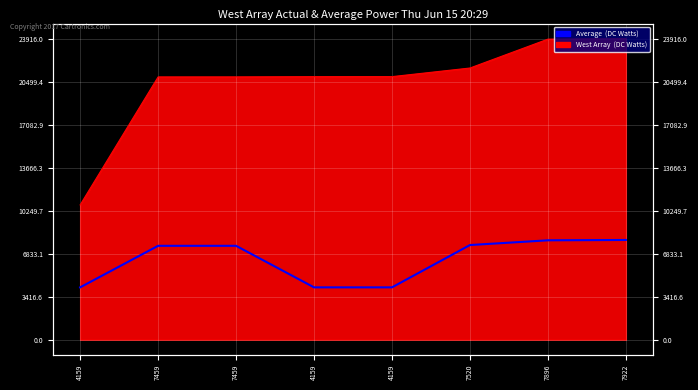

What is the ratio of the value at 7459 to the value at 7520?

1.0